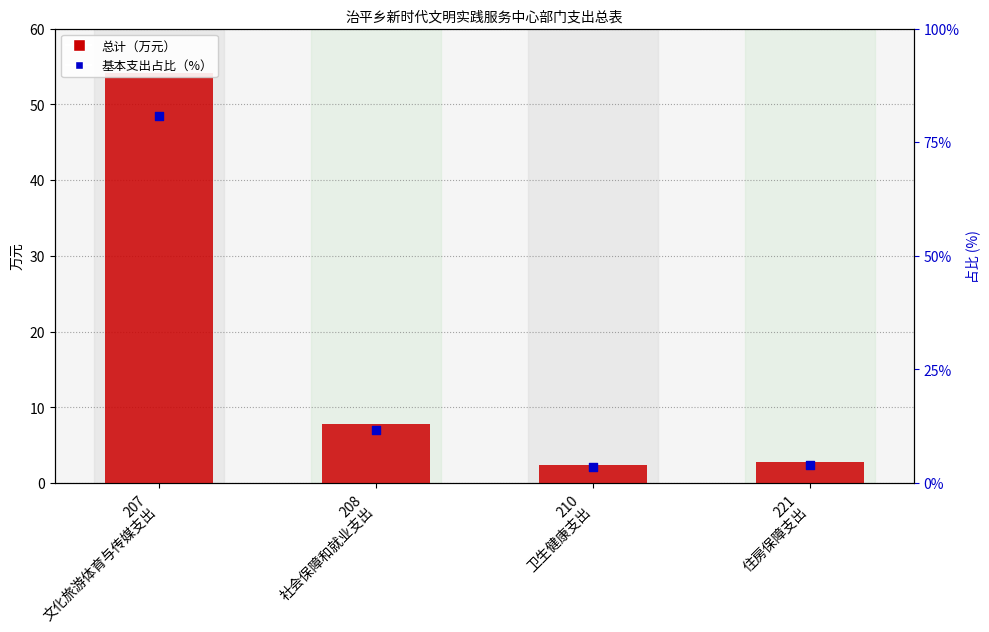

Which series contains the lowest Y value?

总计（万元）